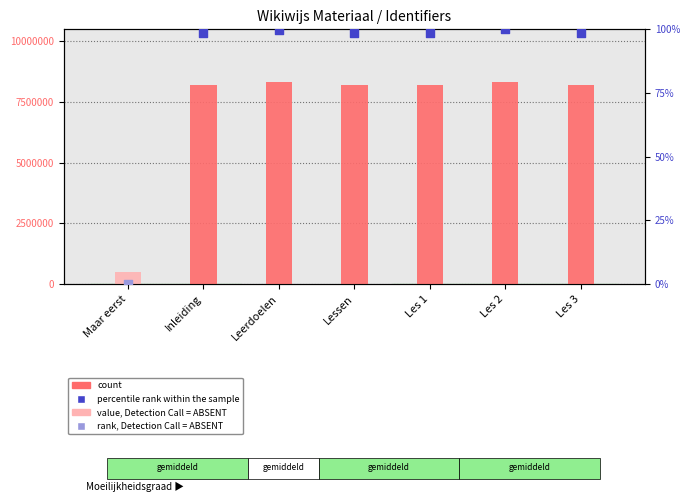

Between Lessen and Maar eerst, which is larger?

Lessen